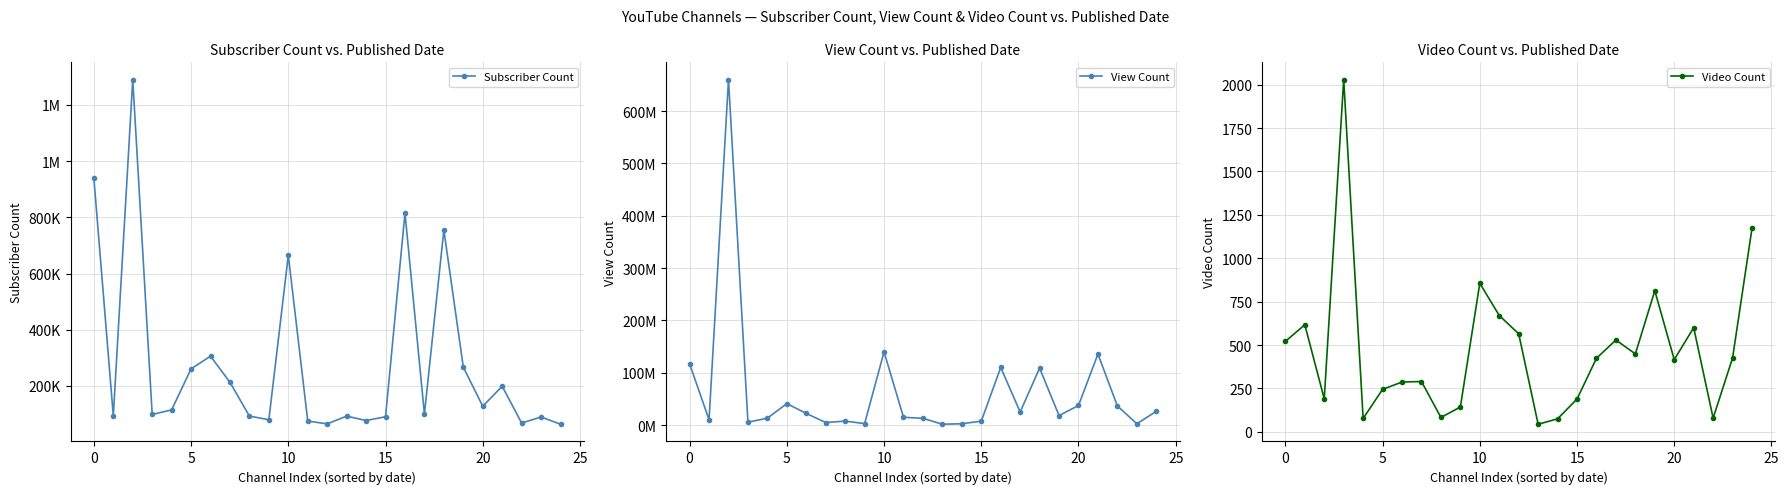

Which series has the largest total across all categories?

View Count